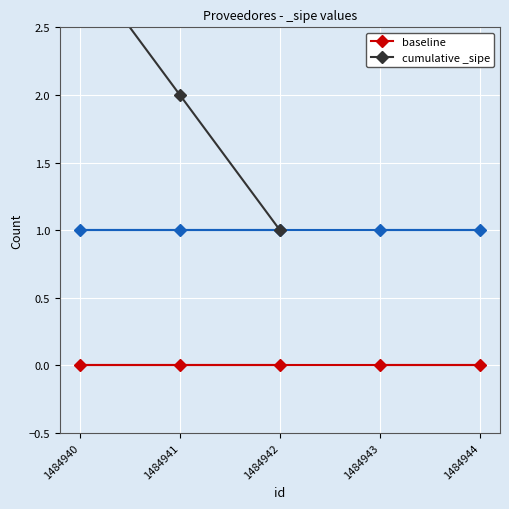

Which series has the largest total across all categories?

cumulative _sipe